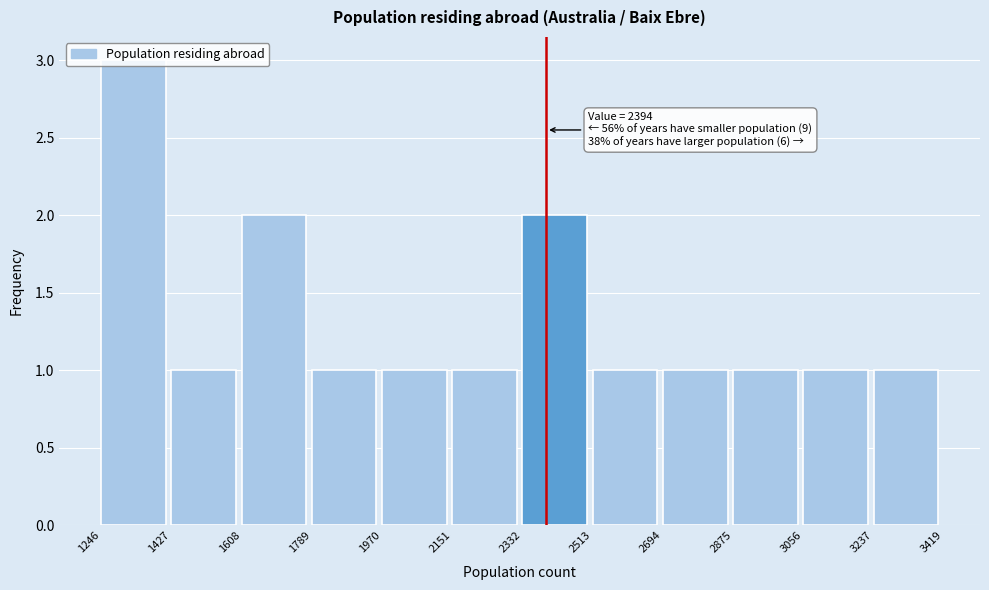

Which range on the x-axis has the tallest bar?

1246 to 1427